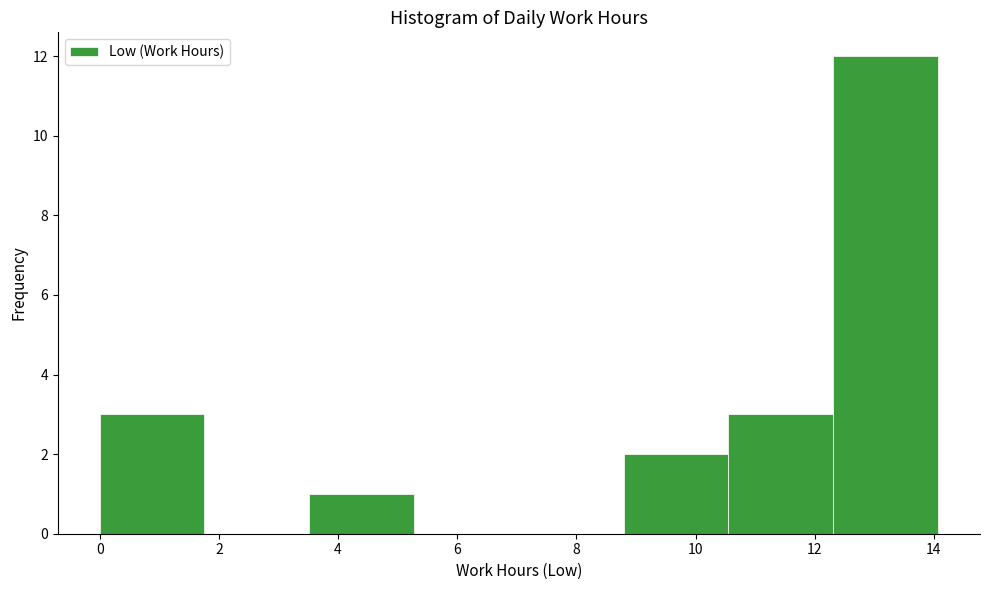

What is the height of the bar covering 12.4 to 14.0 on the x-axis? Neither the bar edges nor the heights are printed on the chart, so give them approximately, as read against the axes.

12